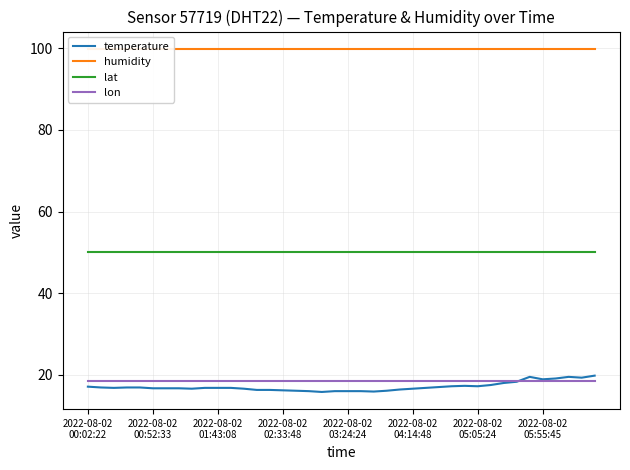

How many lines are shown in the chart?

4